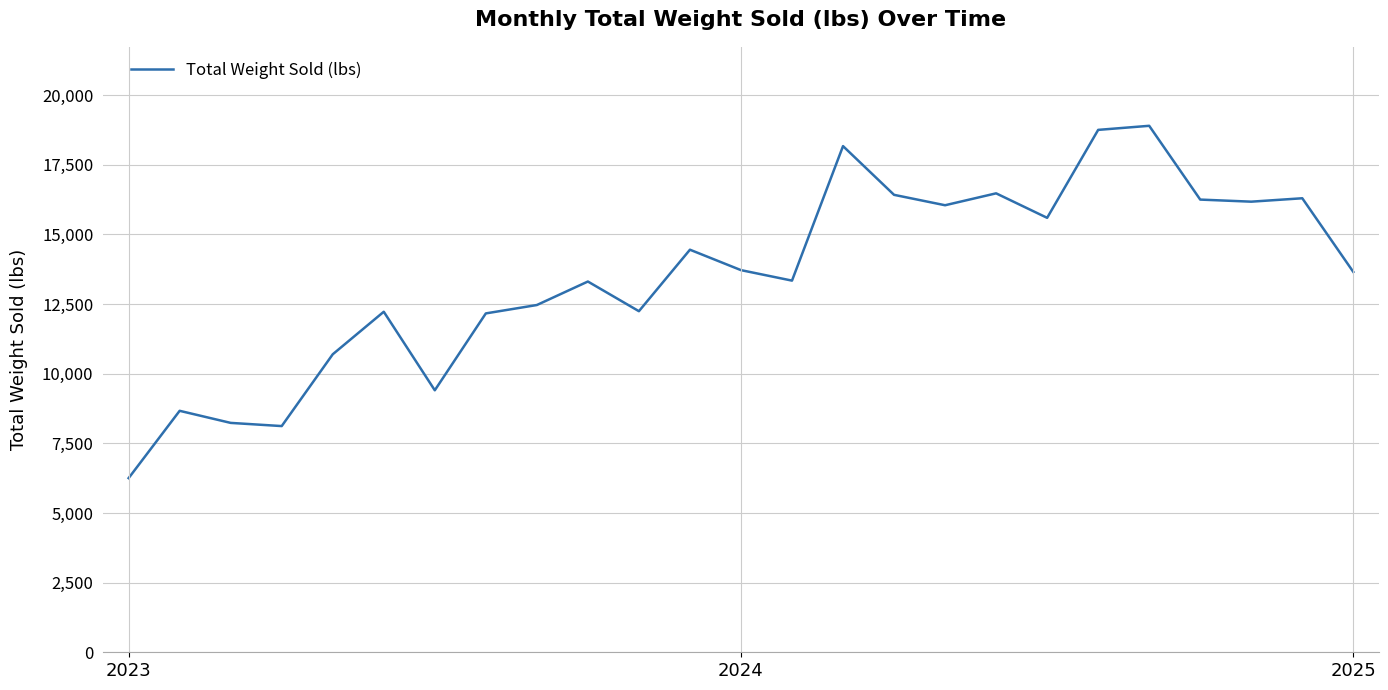

Does the chart have visible grid lines?

Yes